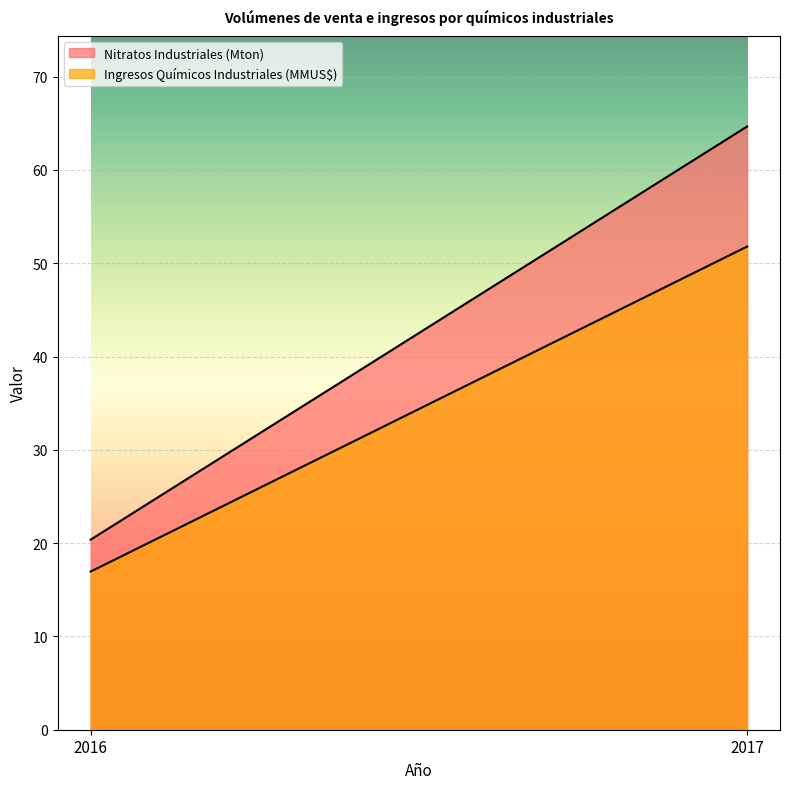

Between 2016 and 2017, which is larger?

2017